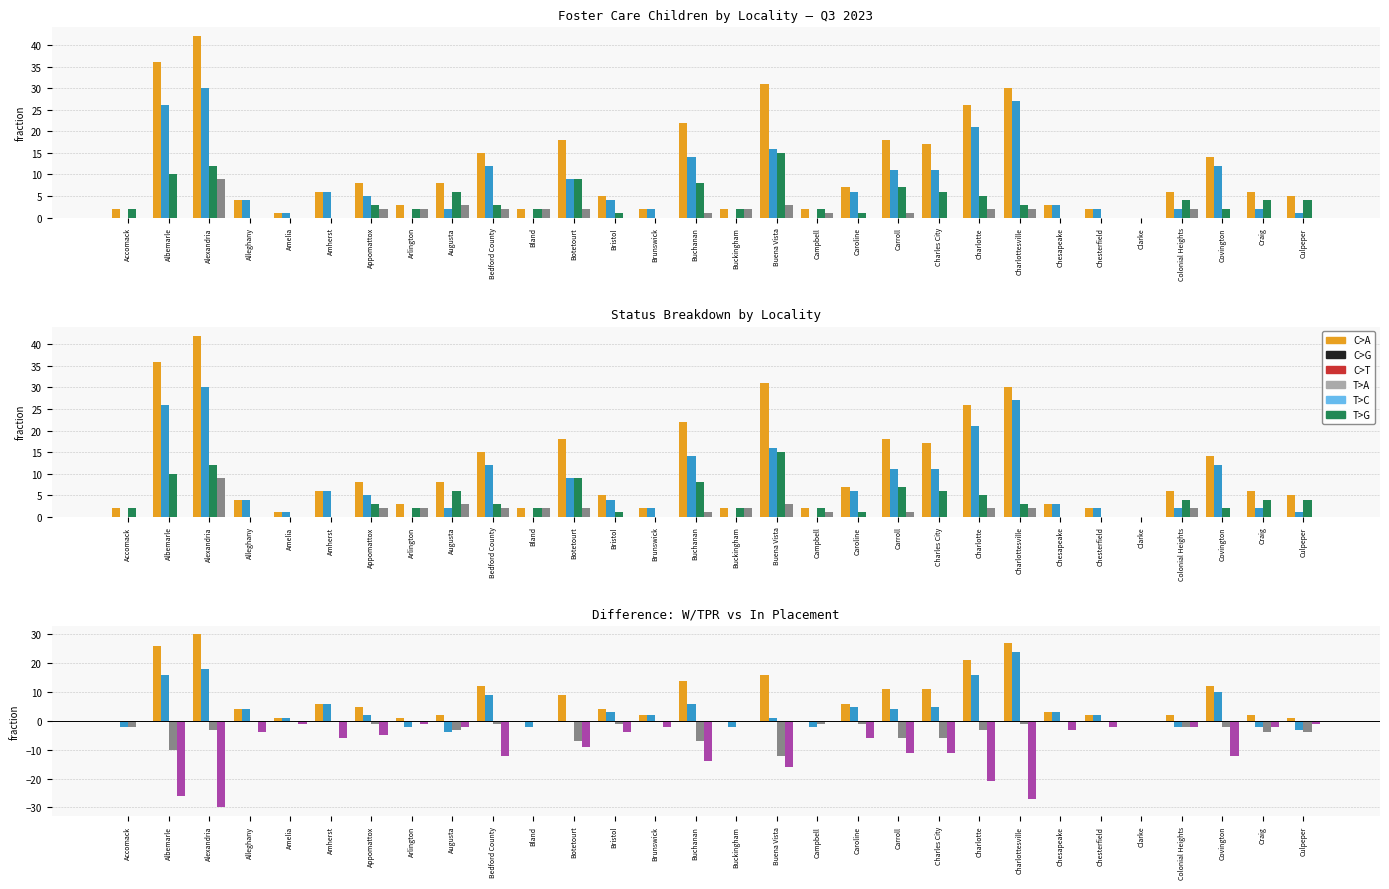

Which series has the largest range (max minus min)?

W/TPR